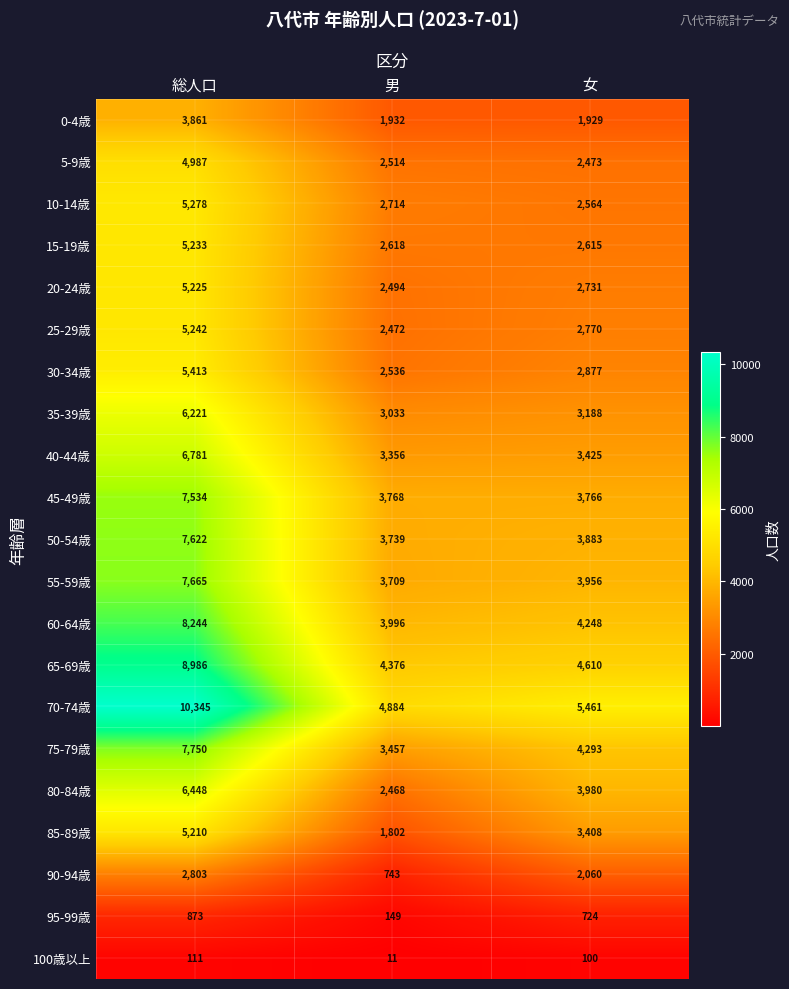

What value does the 15-19歳 series have at 女?

2615